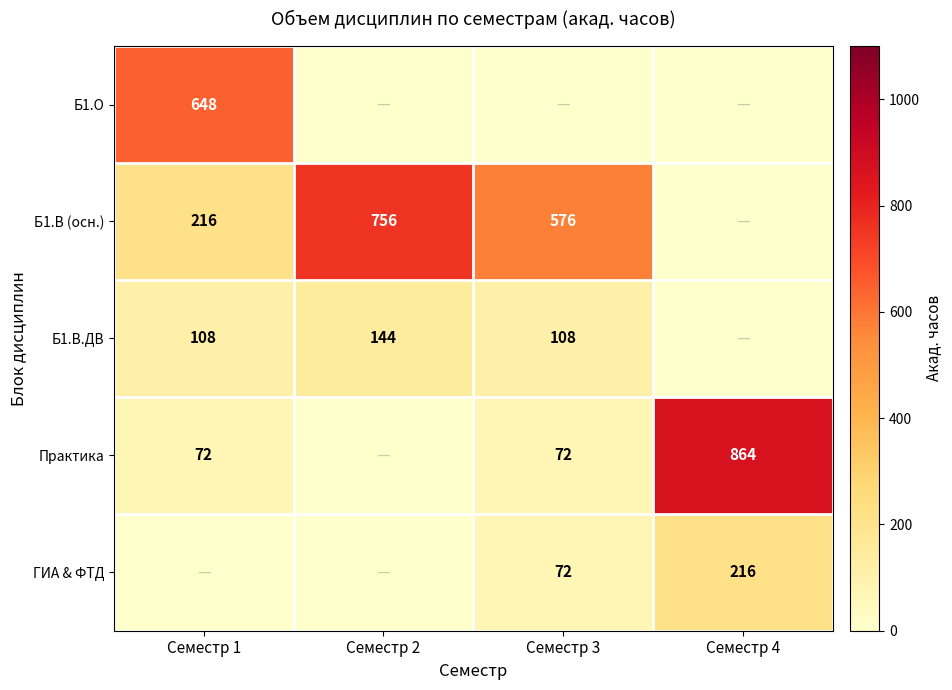

At how many categories does at least one series exceed 625?

3